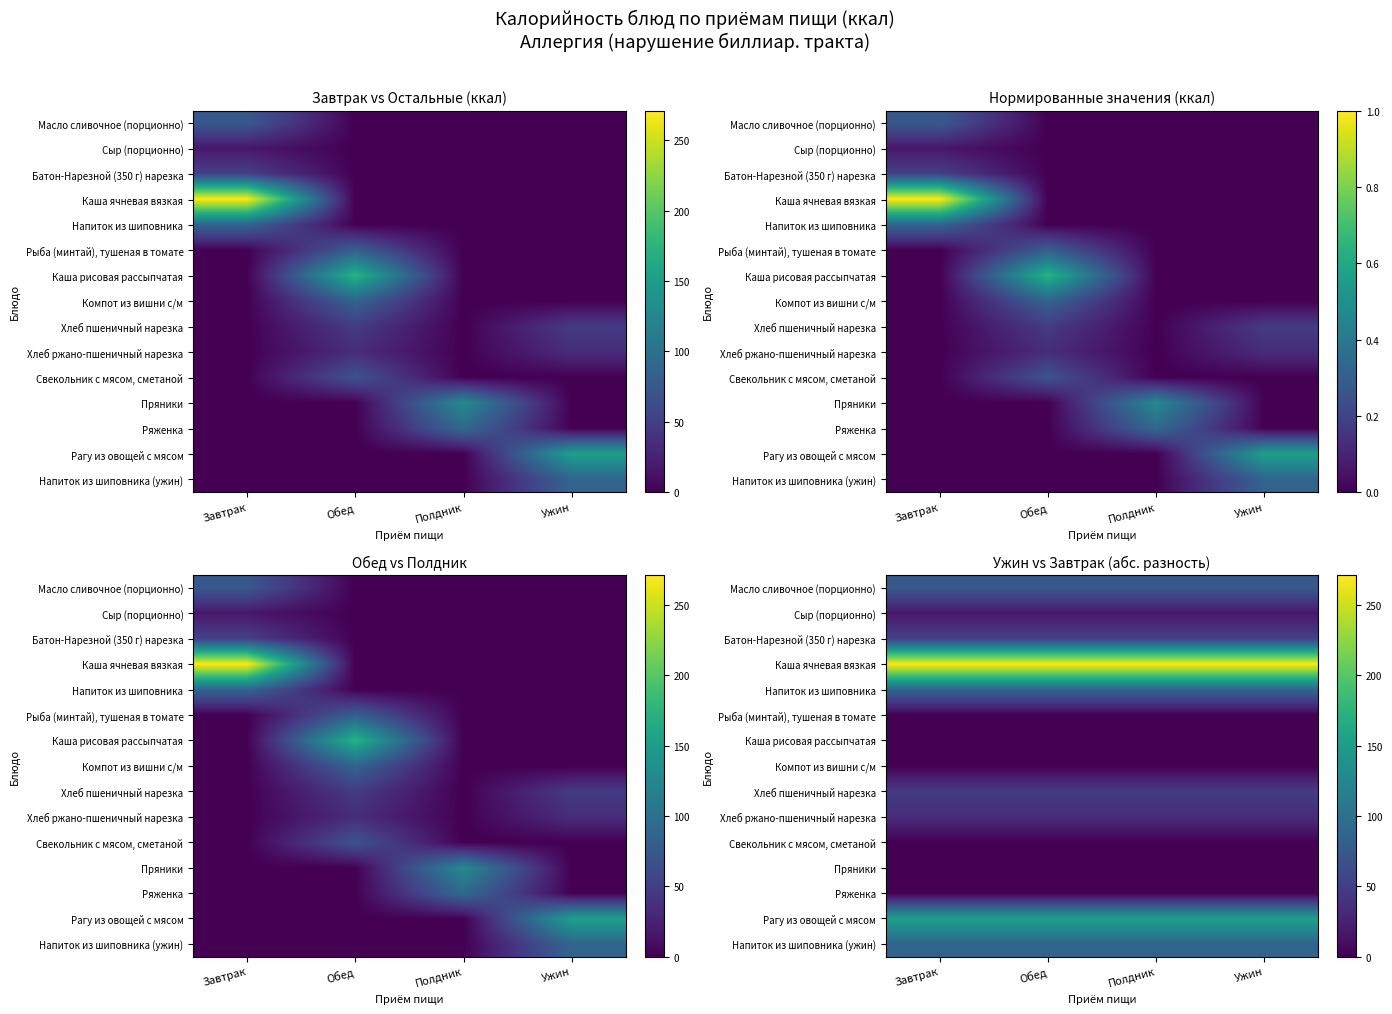

At which label is Сыр (порционно) closest to 17?

Завтрак